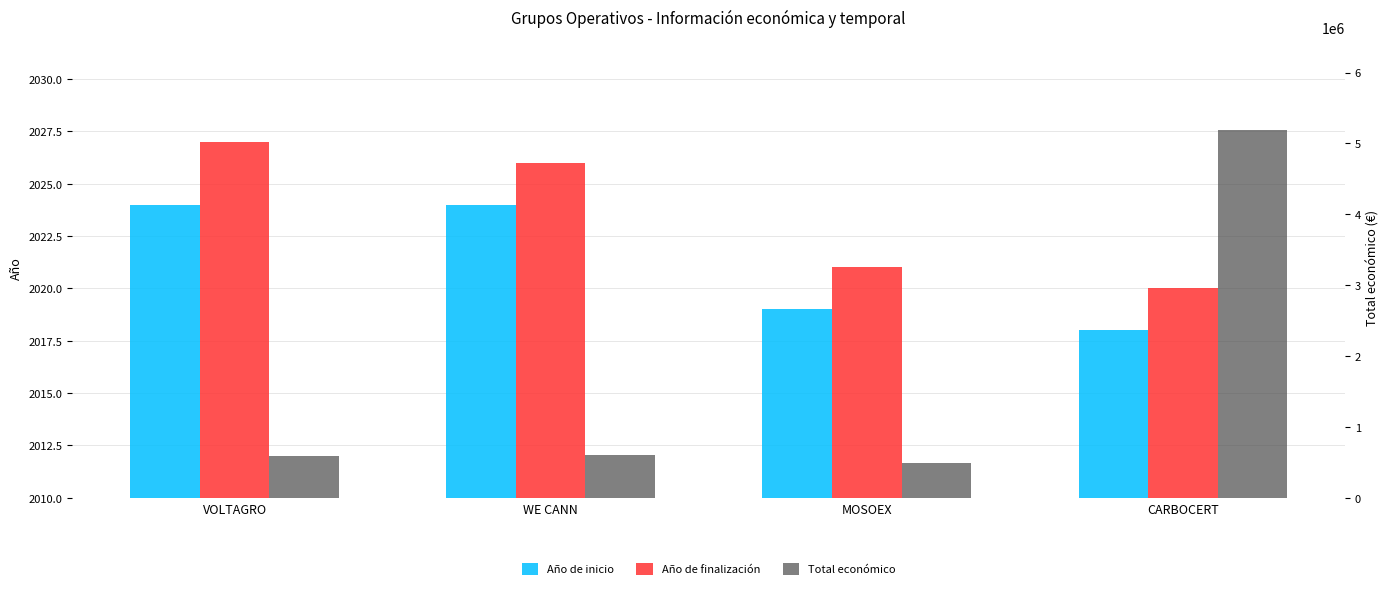

Which category has the highest value across all series?

CARBOCERT